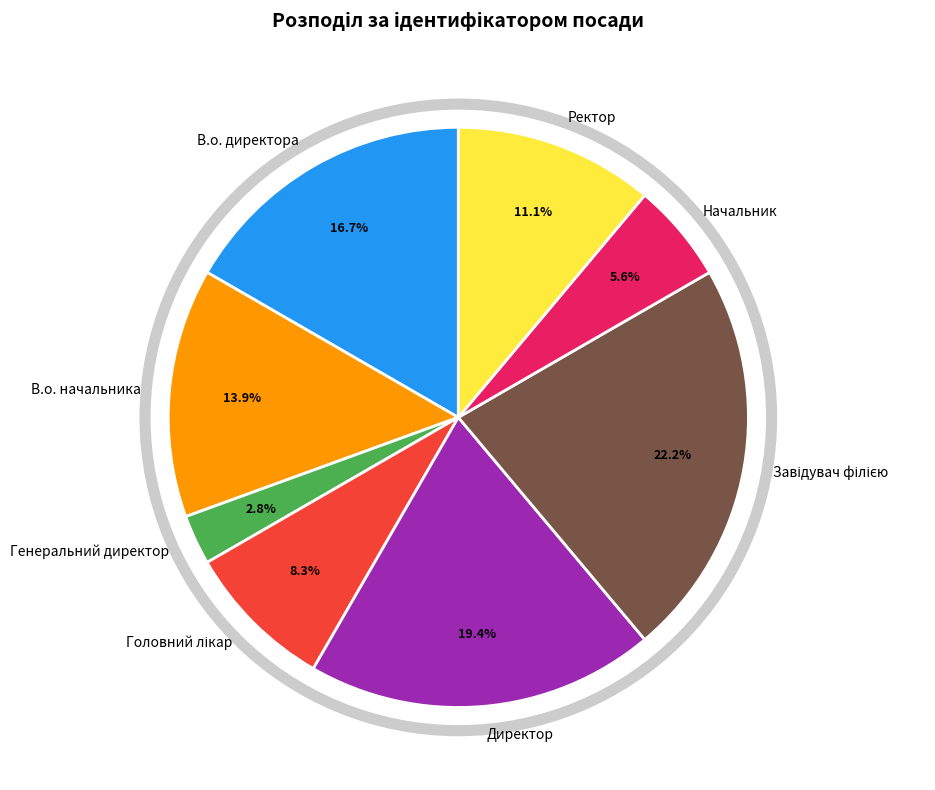

Is there a majority slice in this chart?

No